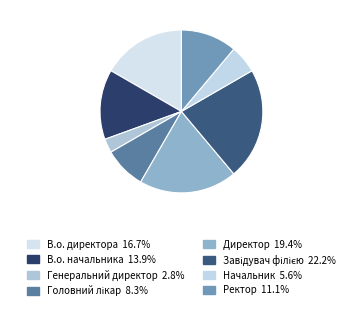

To the nearest percent, what is the difference between the Директор and Завідувач філією slice percentages?

3%